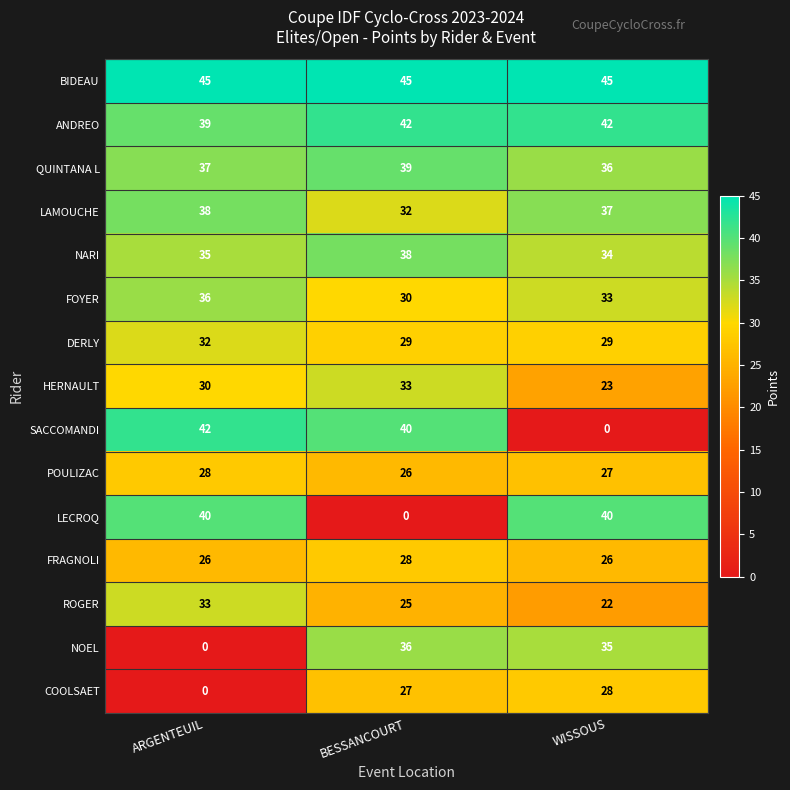

What is the difference between the maximum and minimum values in the LECROQ series?

40